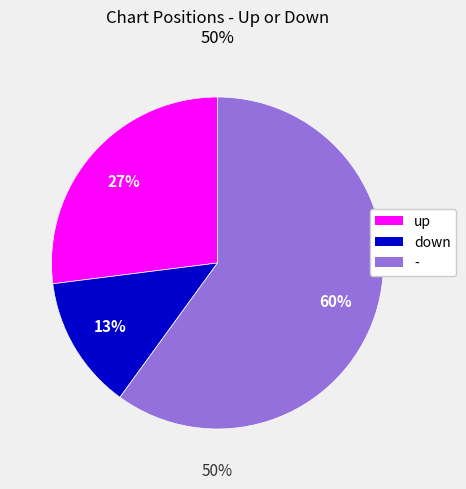

Is down the majority of the pie?

No